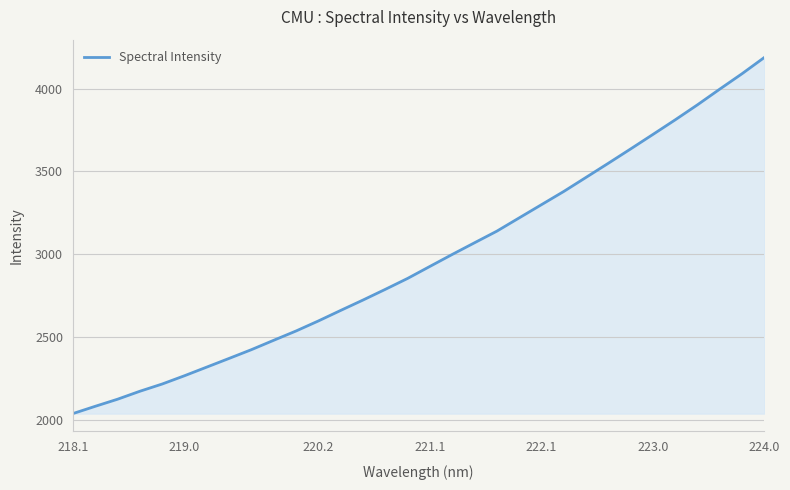

What is the difference between the maximum and minimum values?

2148.5